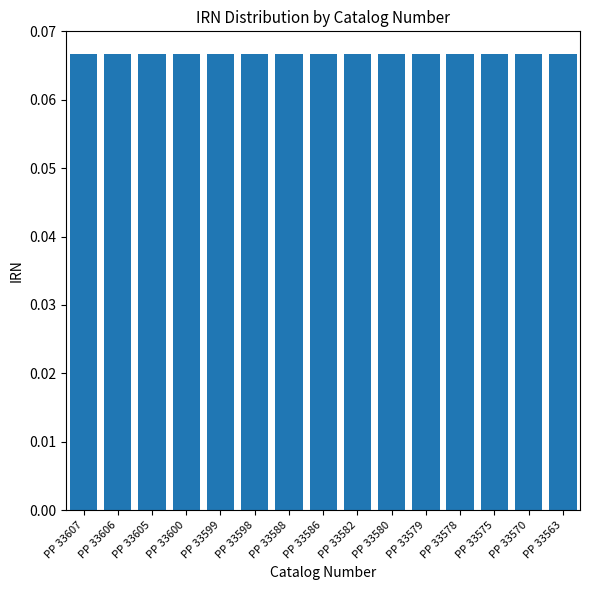

How many data points does each series have?

15